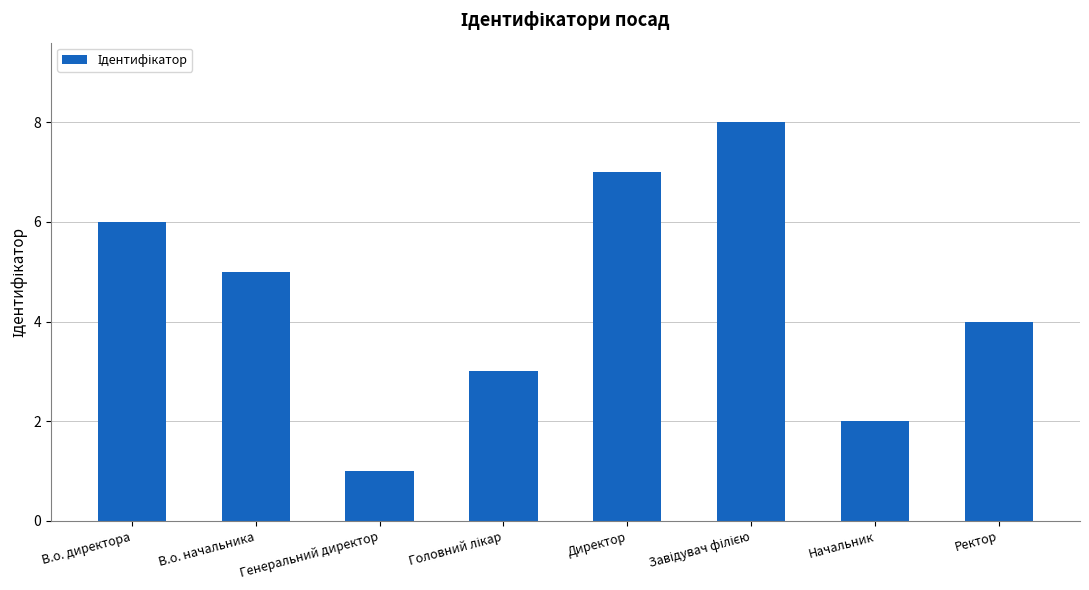

At which label does the data first exceed 5?

В.о. директора